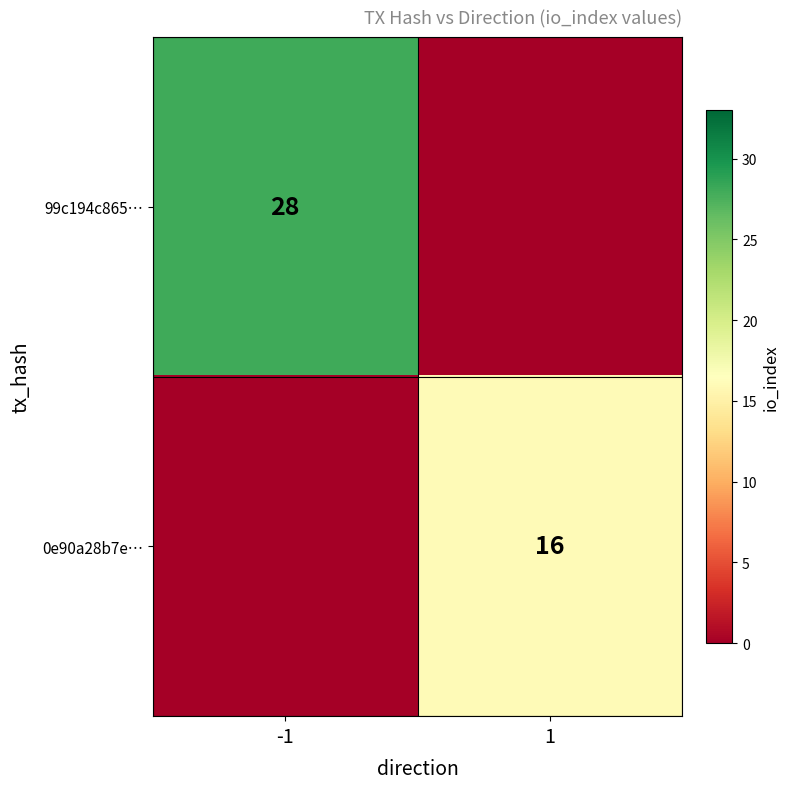

How many distinct data groups are displayed?

2